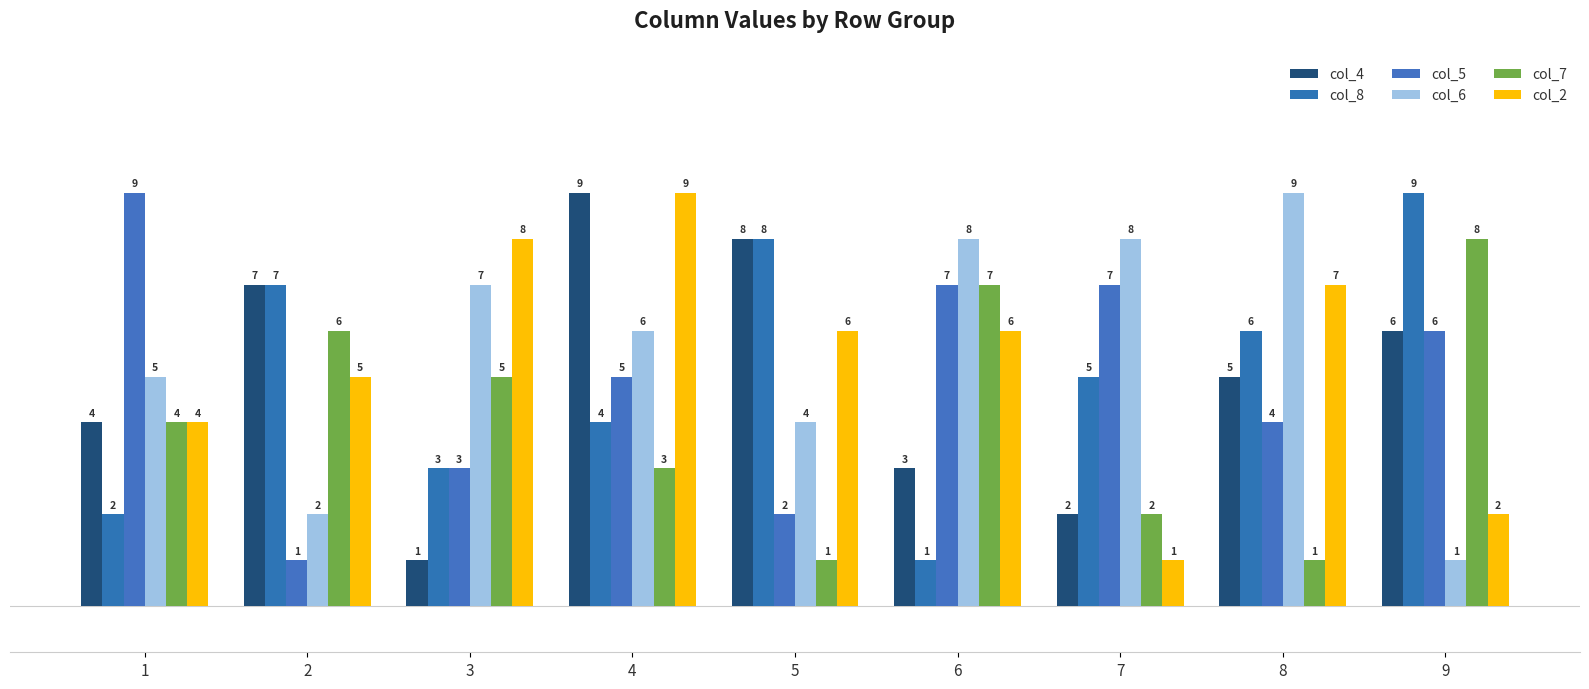

At which label is col_8 closest to 5?

7